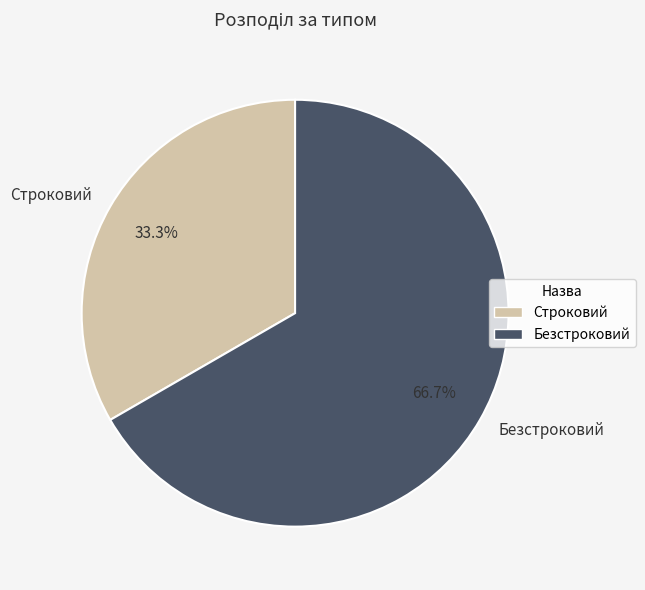

Rank the categories by value from lowest to highest.

Строковий, Безстроковий